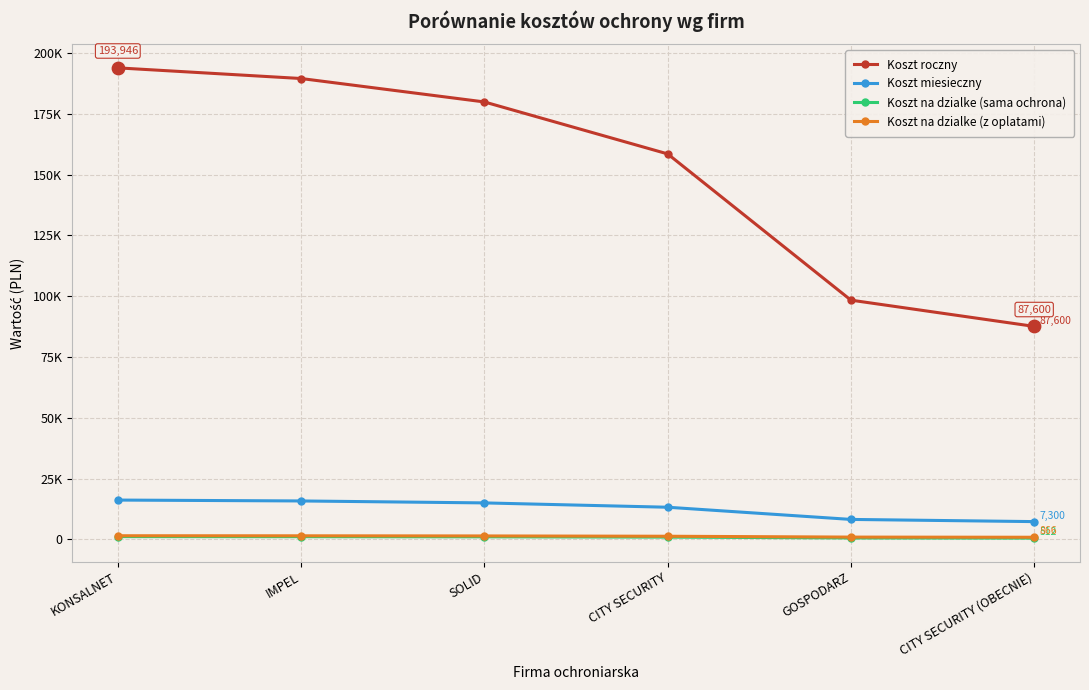

At which category is the sum across all series the highest?

KONSALNET